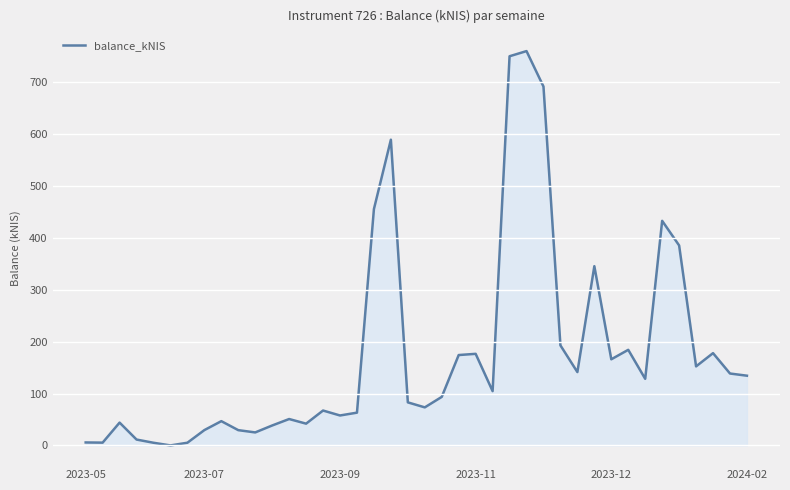

What is the difference between the maximum and minimum values?

760.0